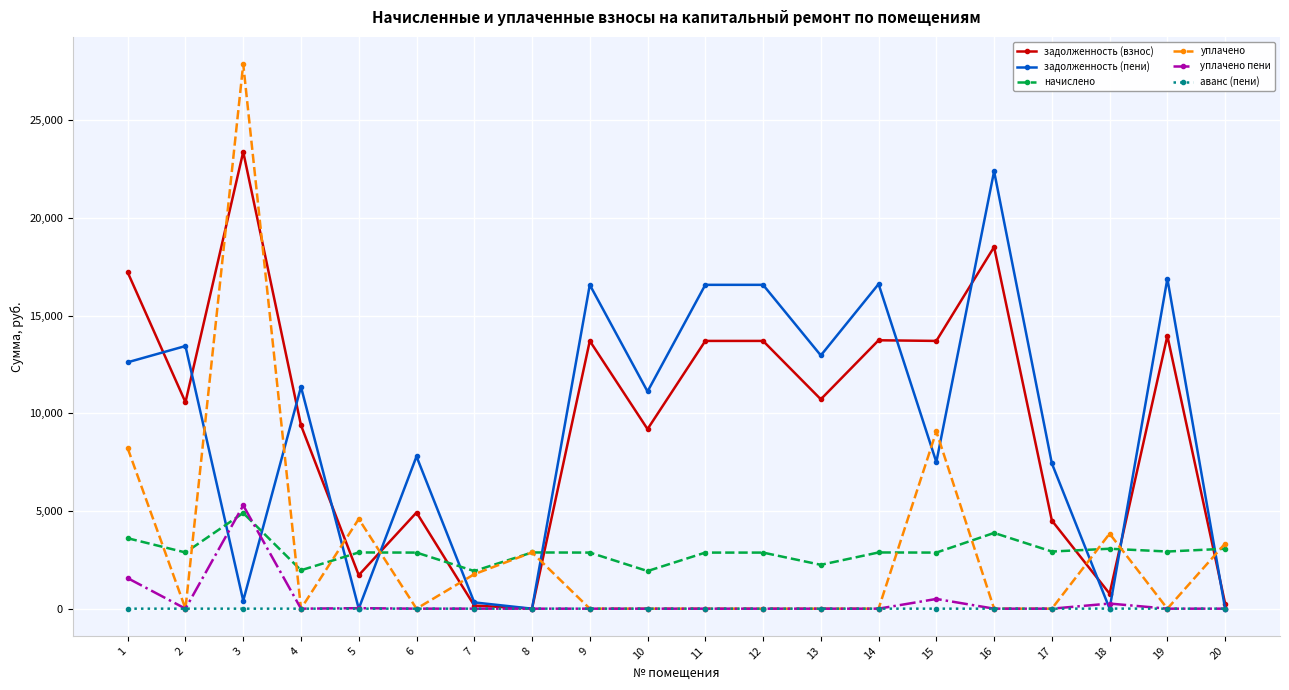

How many times do задолженность (взнос) and начислено cross each other?

7